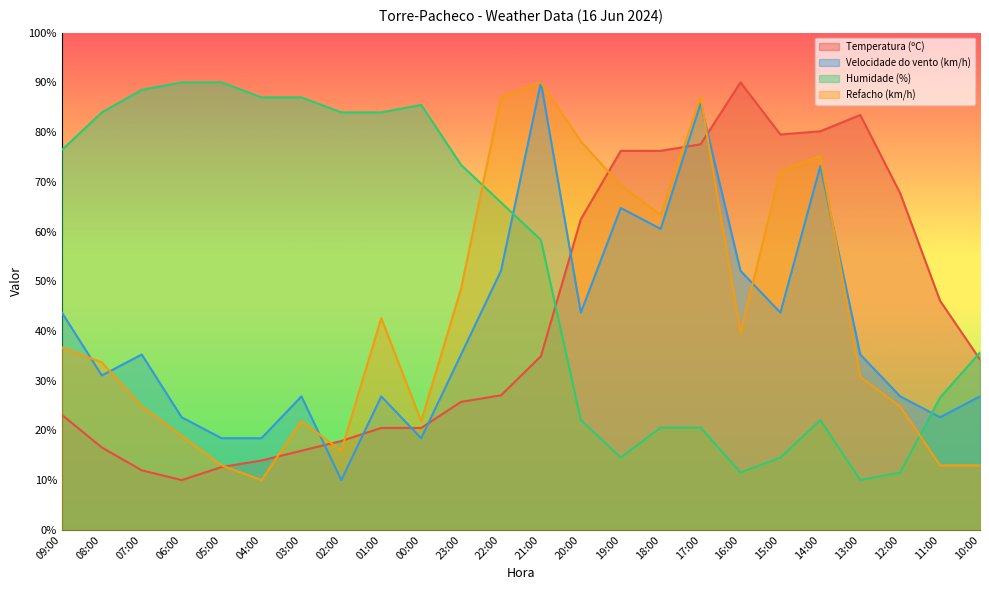

What position from the right is 21:00?

12